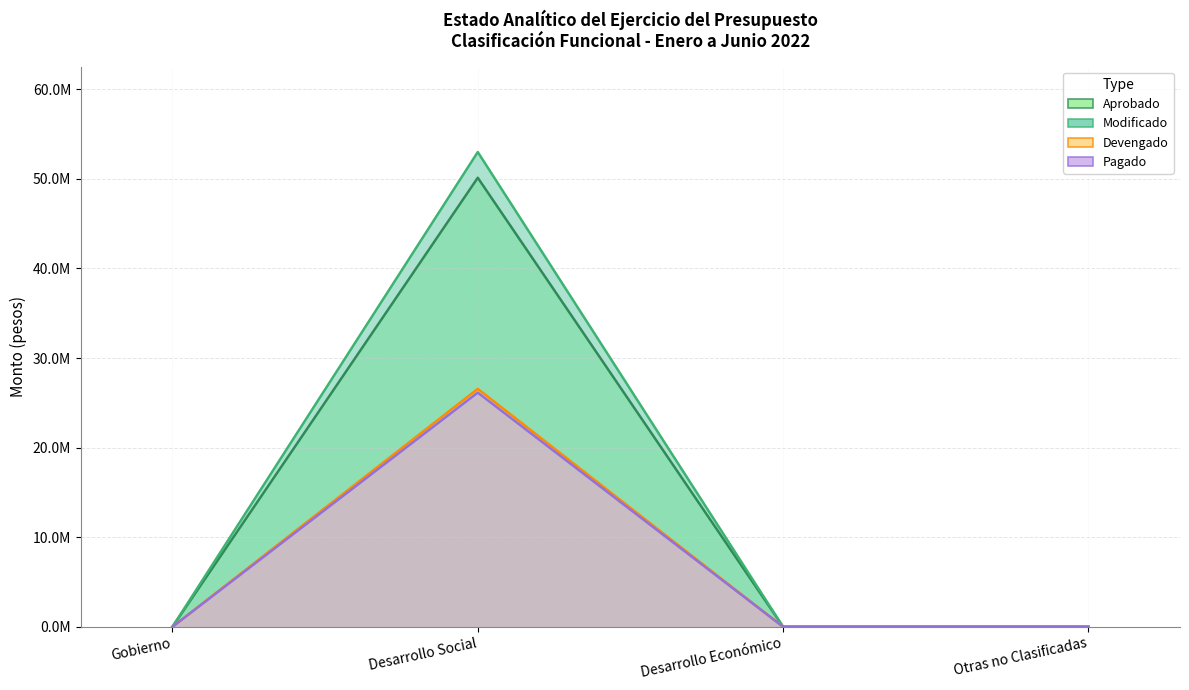

Reading right to left, extract all data points from this chart.

Aprobado: Otras no Clasificadas=0	Desarrollo Económico=0	Desarrollo Social=50130000	Gobierno=0
Modificado: Otras no Clasificadas=0	Desarrollo Económico=0	Desarrollo Social=52999568	Gobierno=0
Devengado: Otras no Clasificadas=0	Desarrollo Económico=0	Desarrollo Social=26561576	Gobierno=0
Pagado: Otras no Clasificadas=0	Desarrollo Económico=0	Desarrollo Social=26144591	Gobierno=0